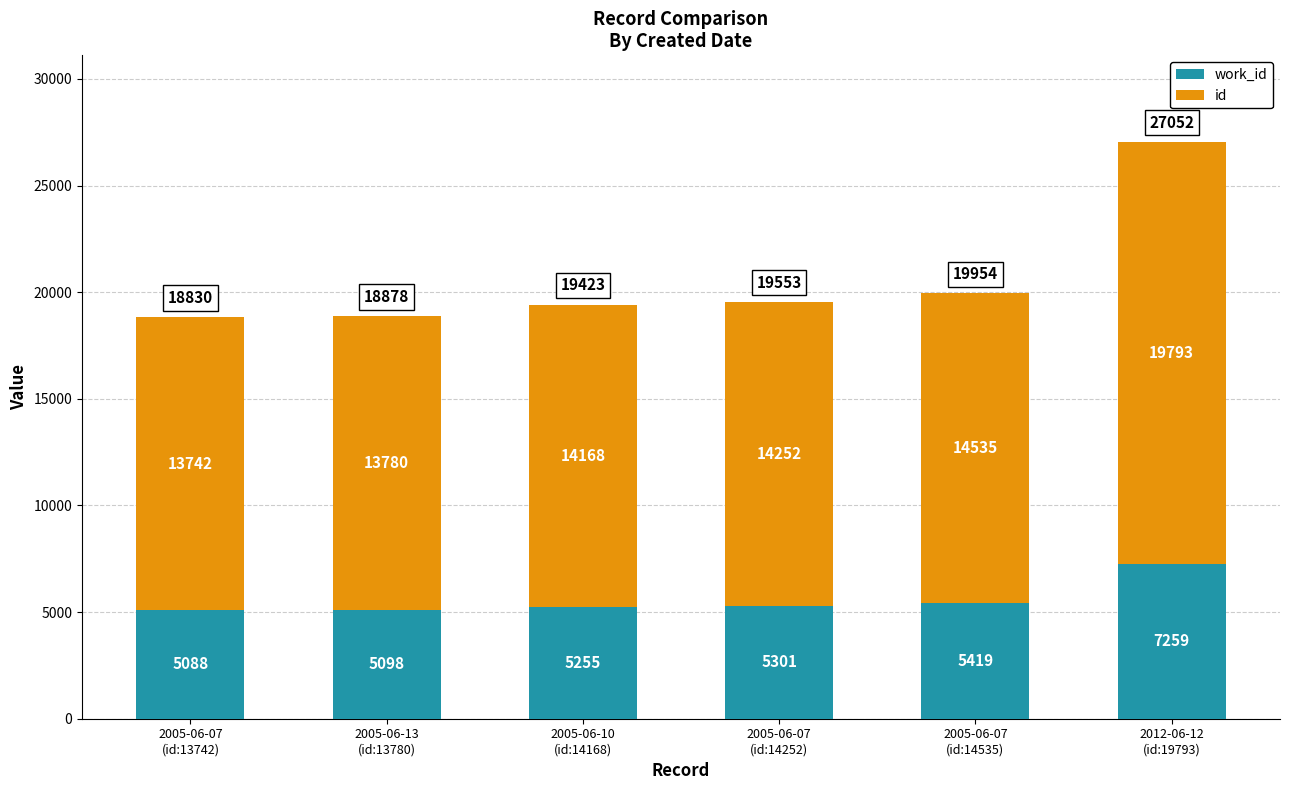

What are all the series names shown in the legend?

work_id, id